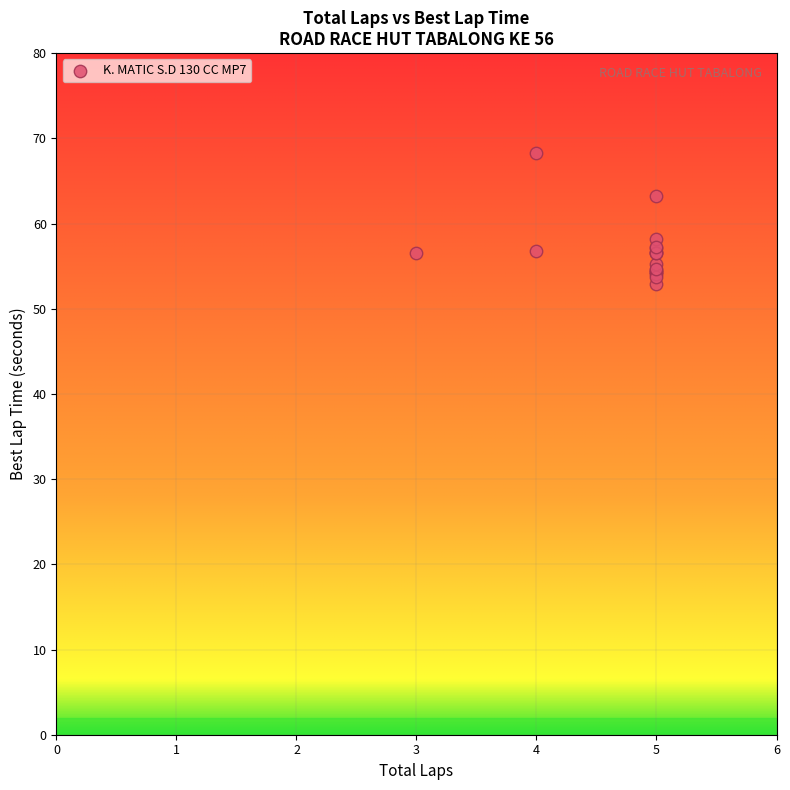

What Y value in the scatter plot is closest to 60?

58.2